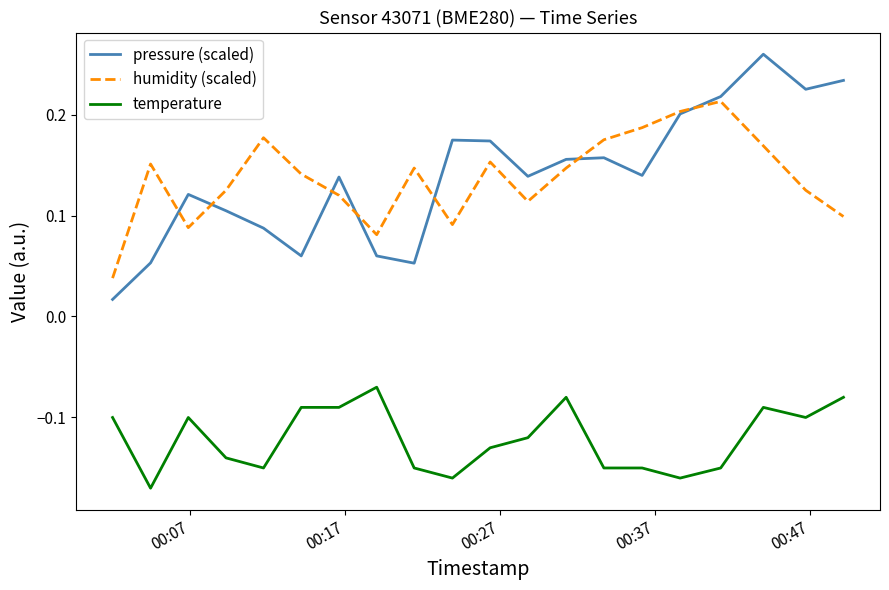

True or false: pressure (scaled) and temperature cross at least once.

False